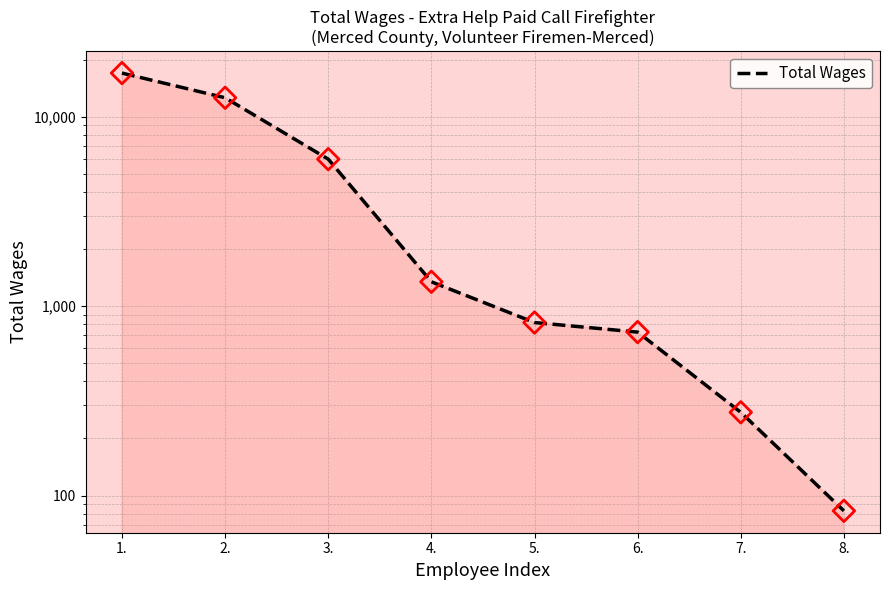

What is the change in value from 1. to 6.?

-16269